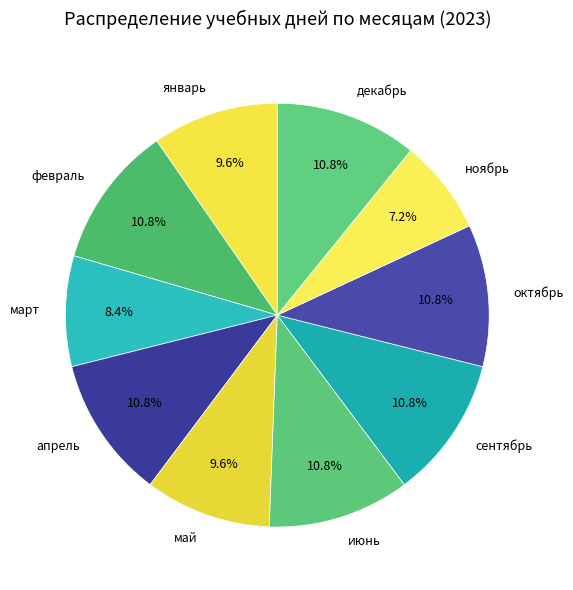

How many segments does this pie chart have?

10